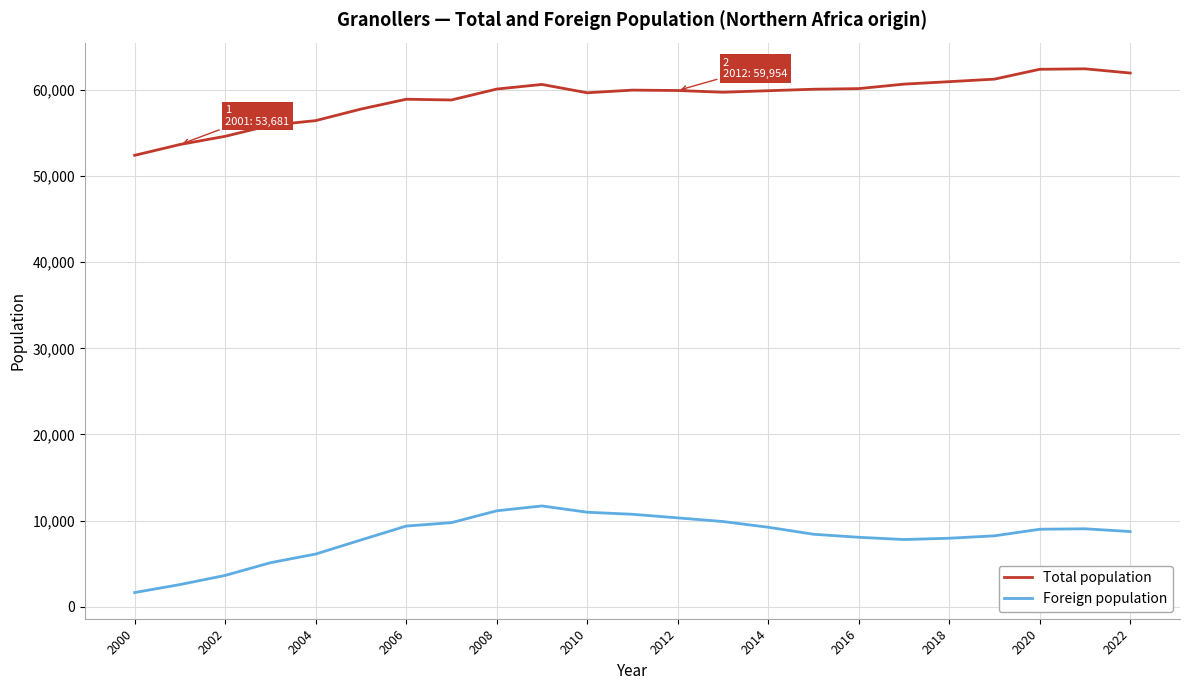

What is the lowest value of the Foreign population series?

1632